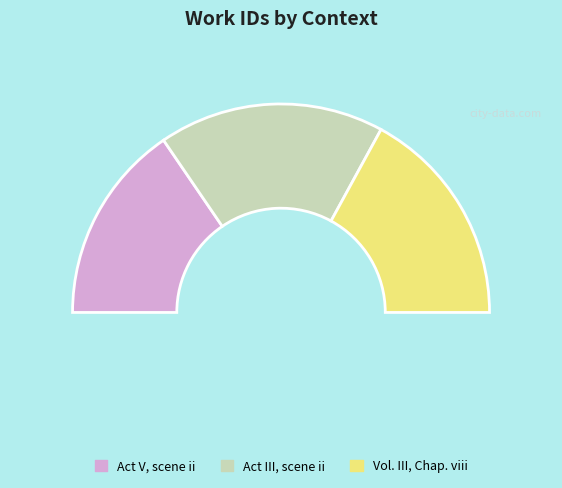

Does Act V, scene ii represent more than half of the total?

No